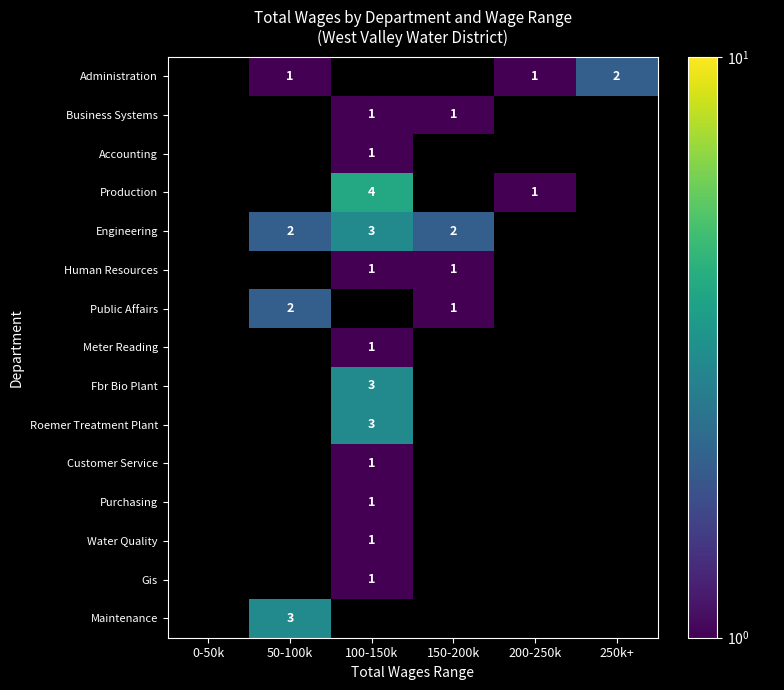

At which category does the chart reach its minimum across all series?

50-100k